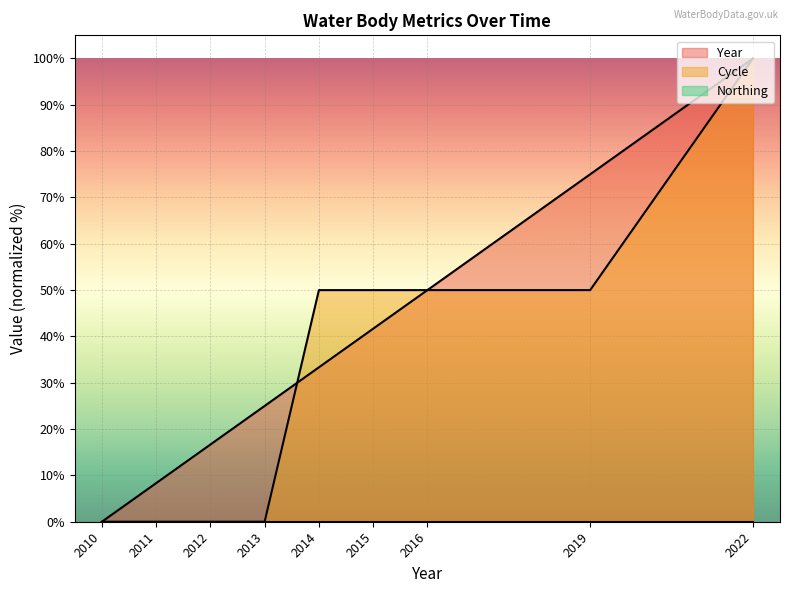

The value of Year at 2013 is 25.0. True or false?

True